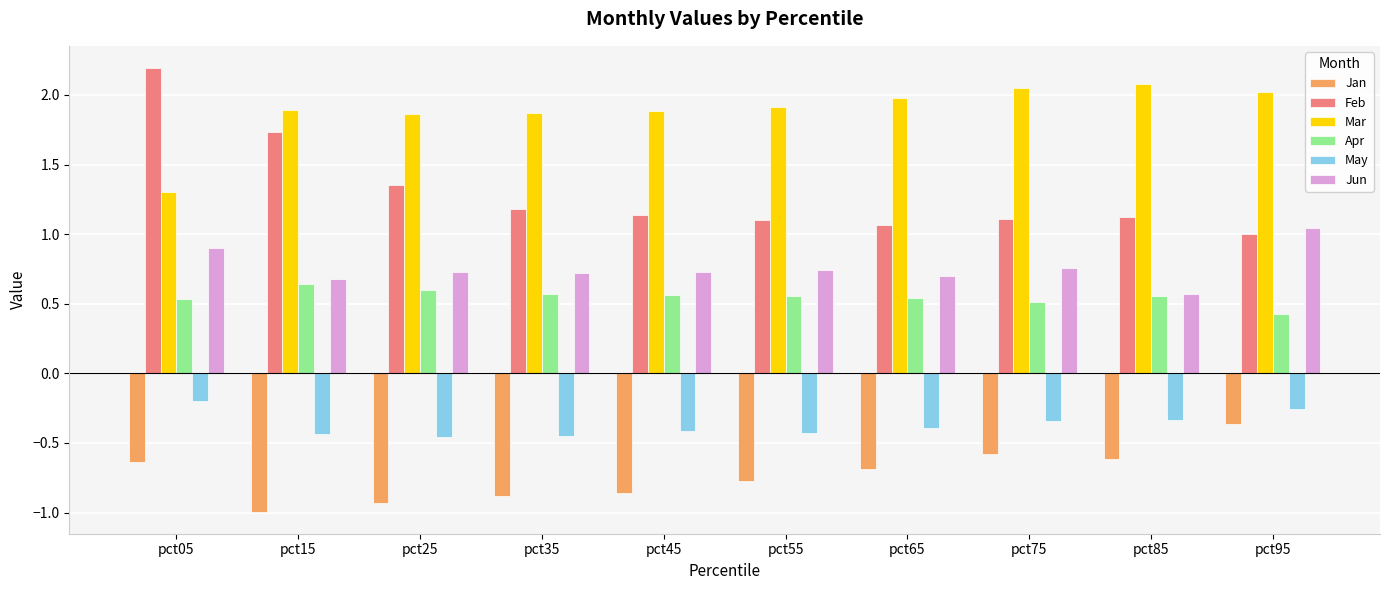

Which series has the widest spread of values?

Feb